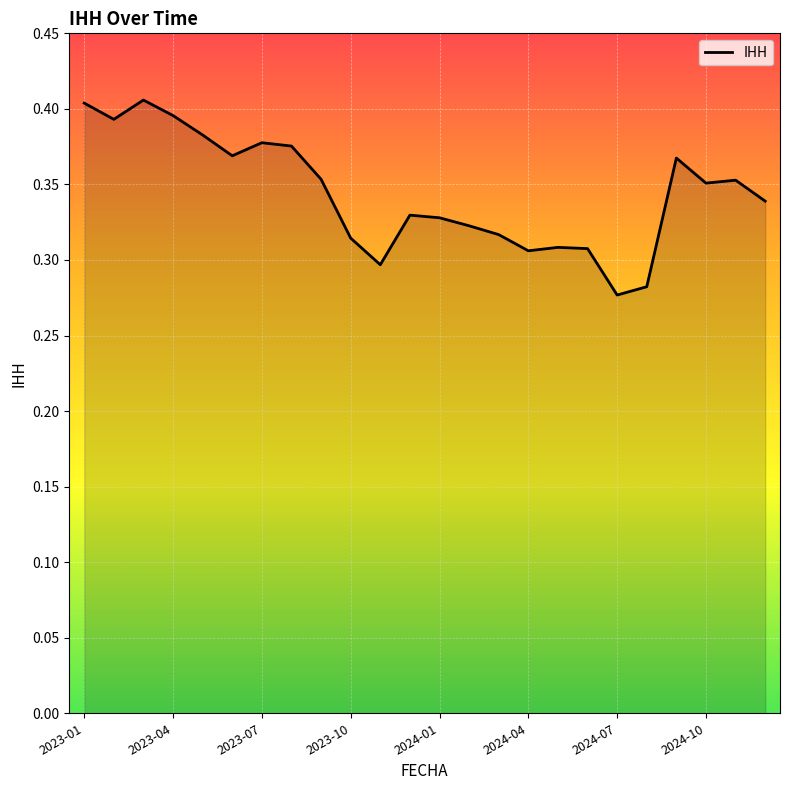

True or false: the data has more than 1 interior local peaks.

True